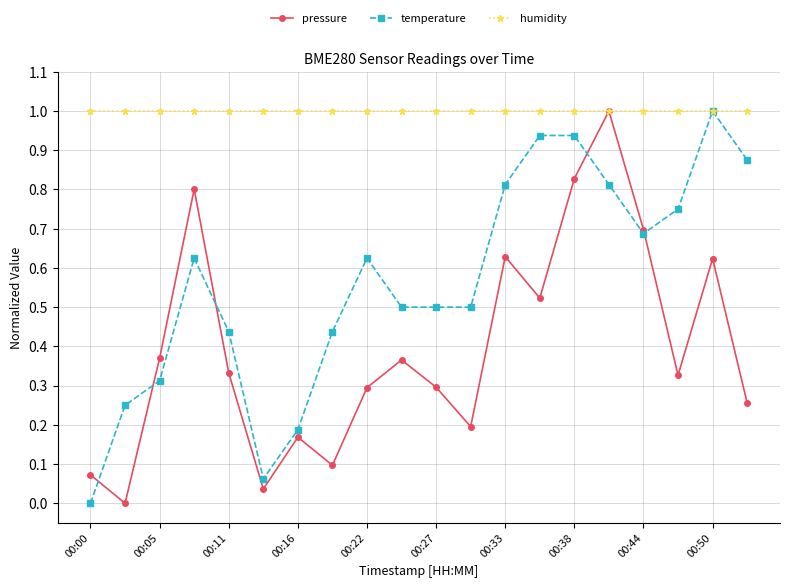

List the series in order of their overall mean, lowest first.

pressure, temperature, humidity